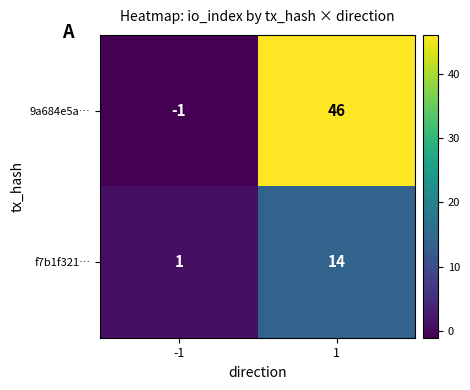

How many categories are shown in the chart?

2